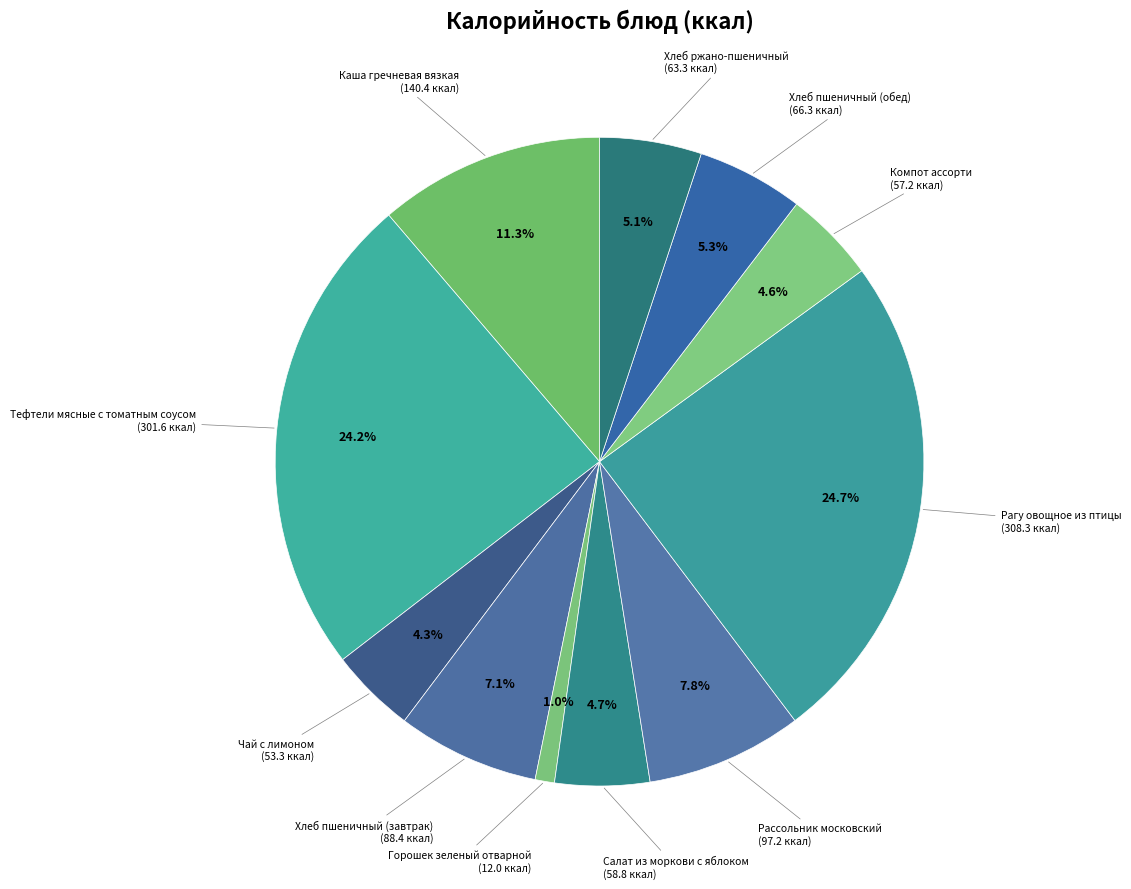

Which has a higher value, Рассольник московский or Салат из моркови с яблоком?

Рассольник московский